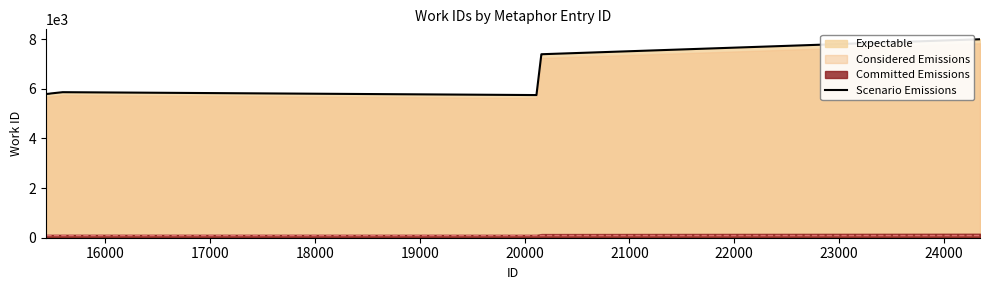

What is the highest value of the Scenario Emissions series?

7991